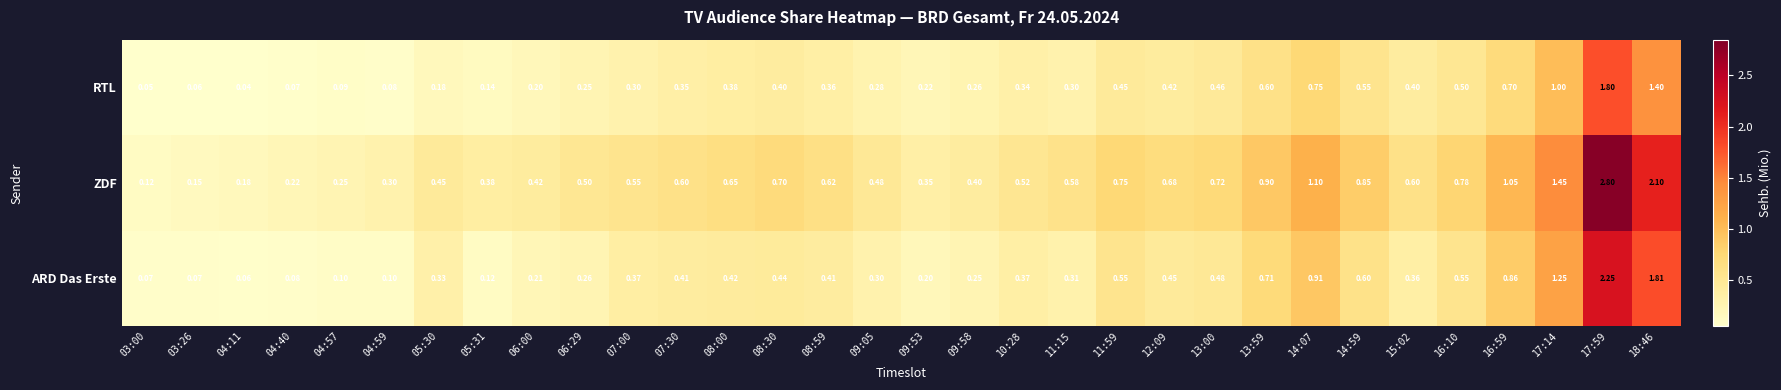

Is the value of RTL at 12:09 greater than the value of ARD Das Erste at 05:31?

Yes